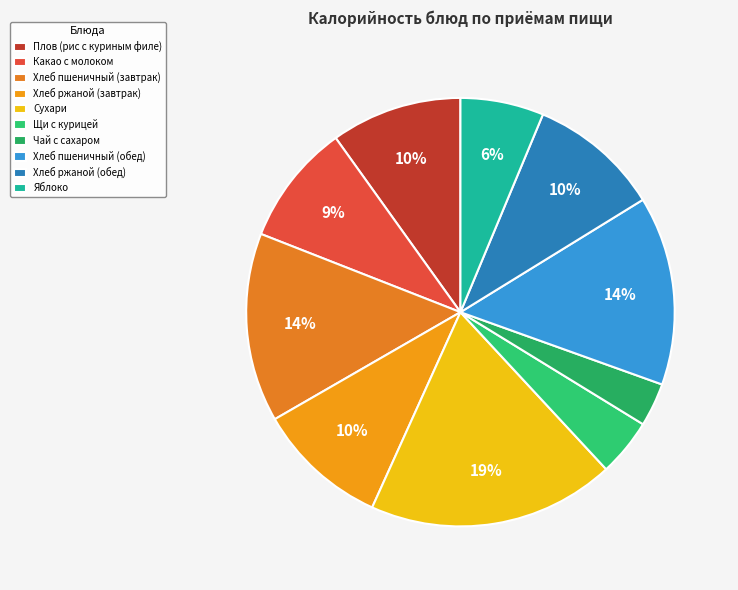

How many segments does this pie chart have?

10